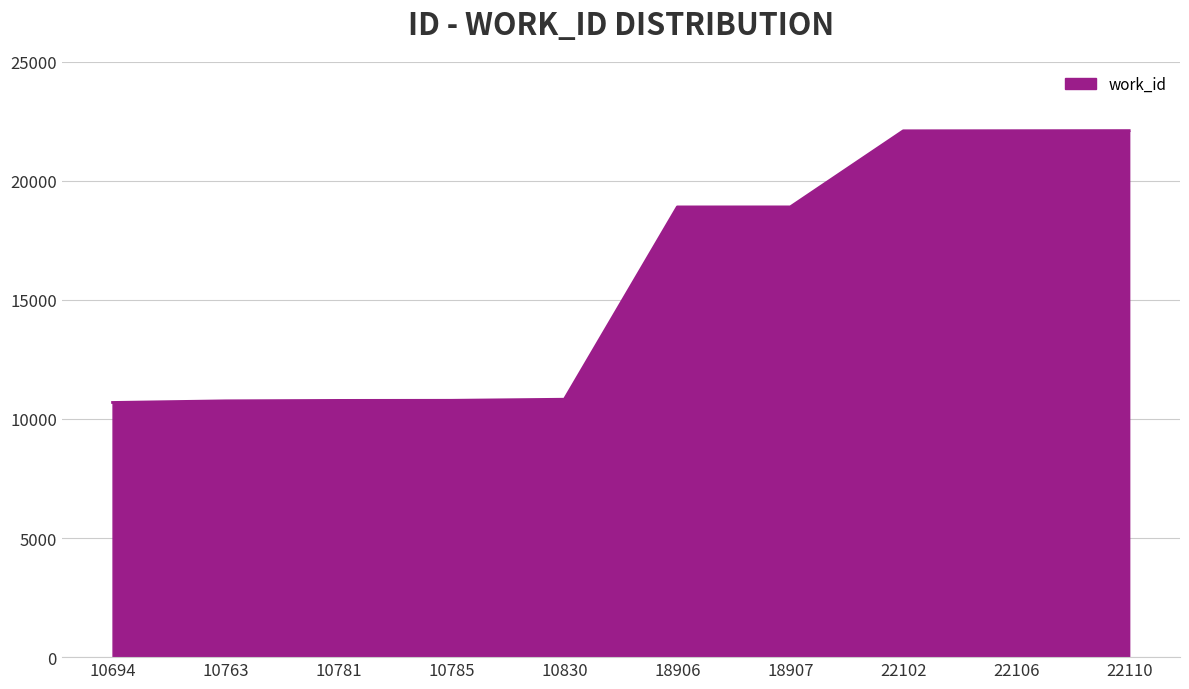

The chart shows a value of 10830 at 10830. True or false?

True